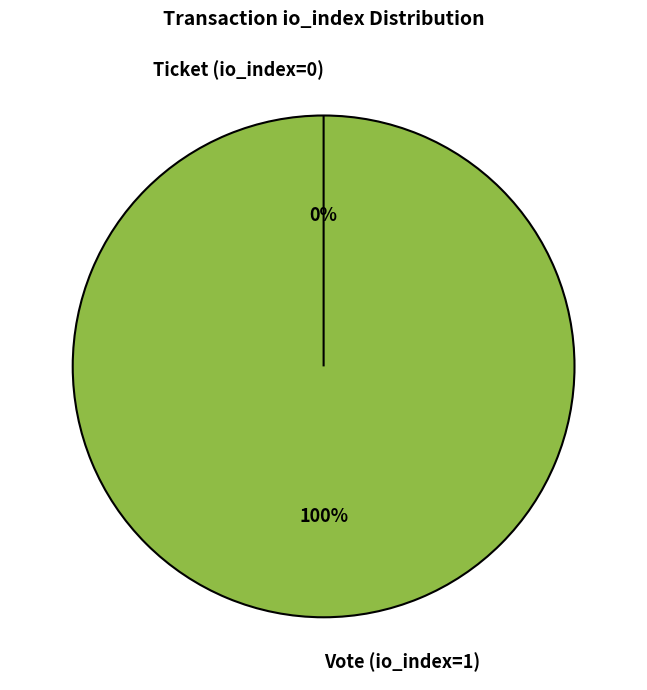

Rank the categories by value from lowest to highest.

Ticket (io_index=0), Vote (io_index=1)